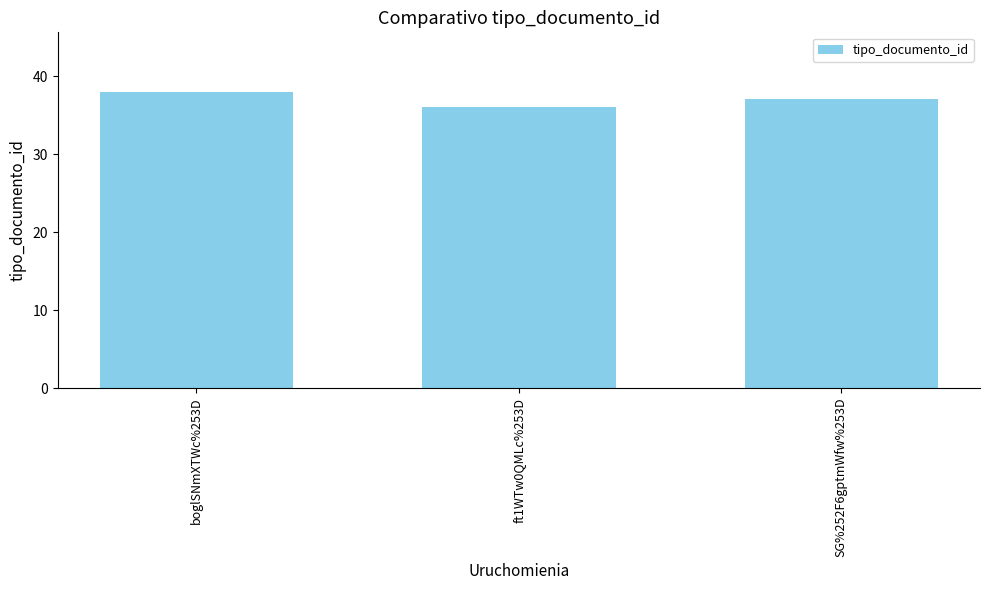

What is the average value?

37